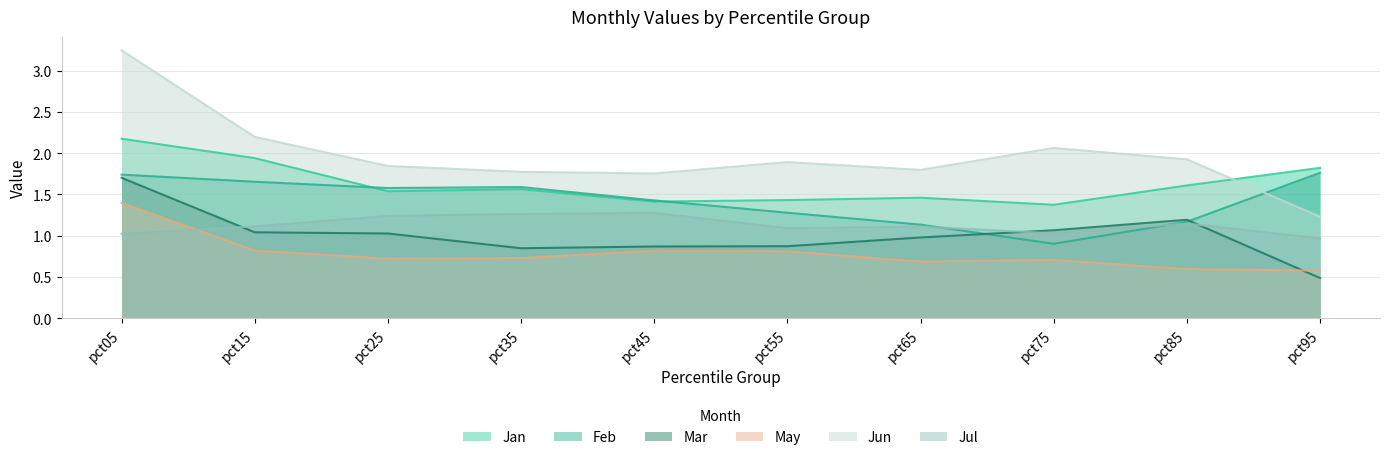

What is the spread (max minus min) of values at pct65?

1.1